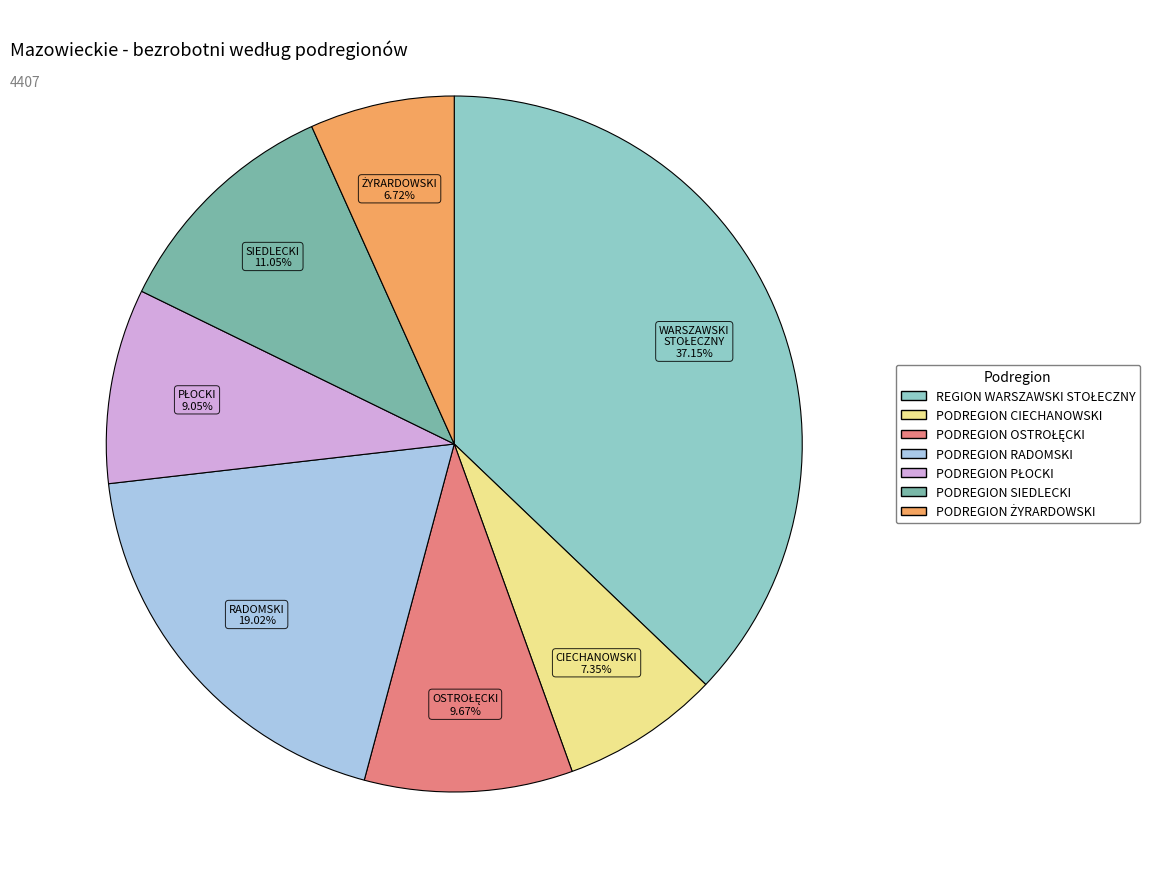

What is the ratio of the value at PODREGION CIECHANOWSKI to the value at PODREGION RADOMSKI?

0.4